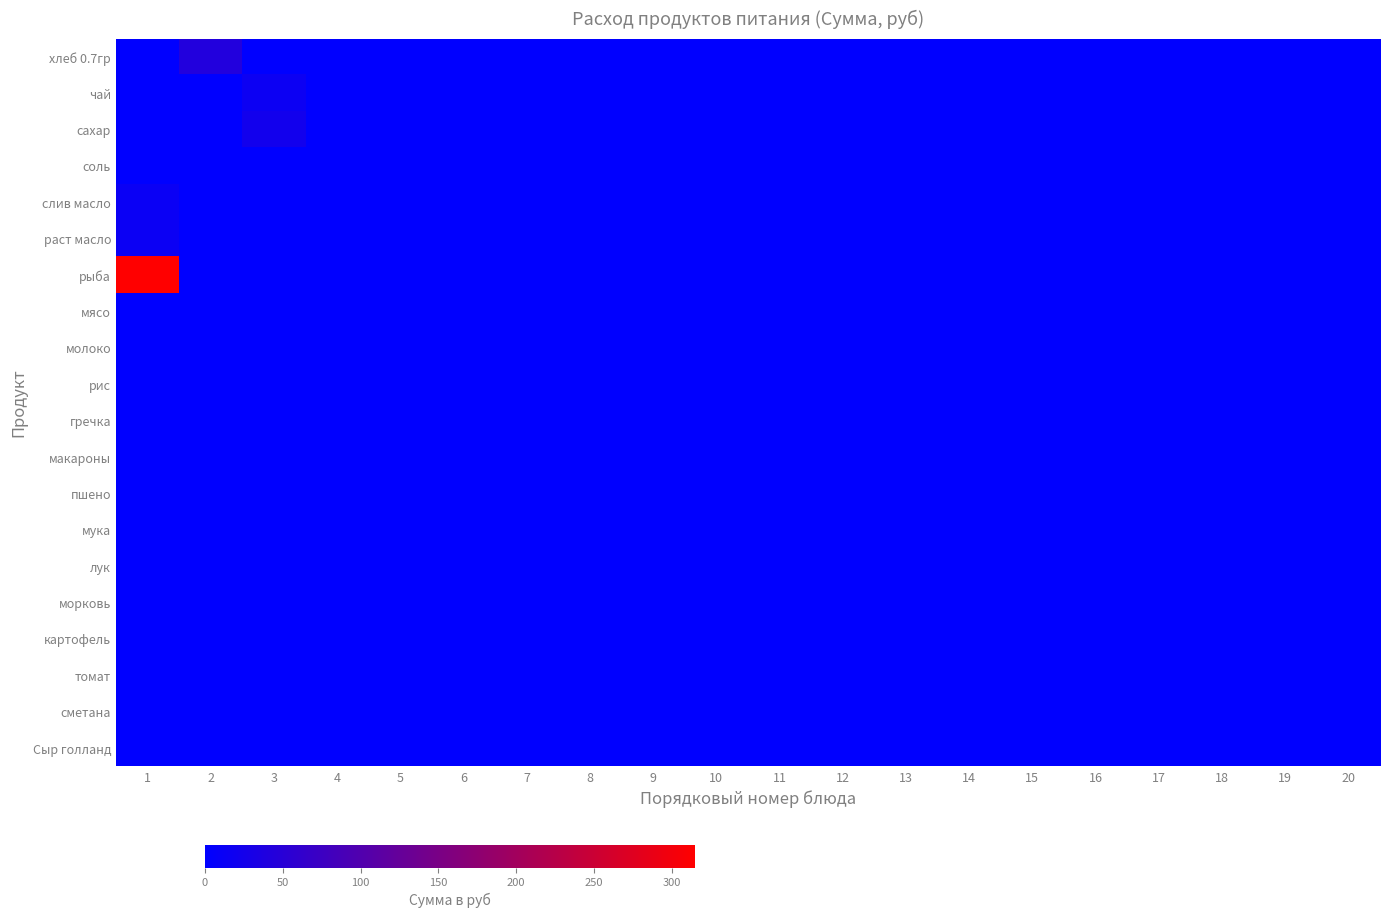

Which series has the largest range (max minus min)?

рыба